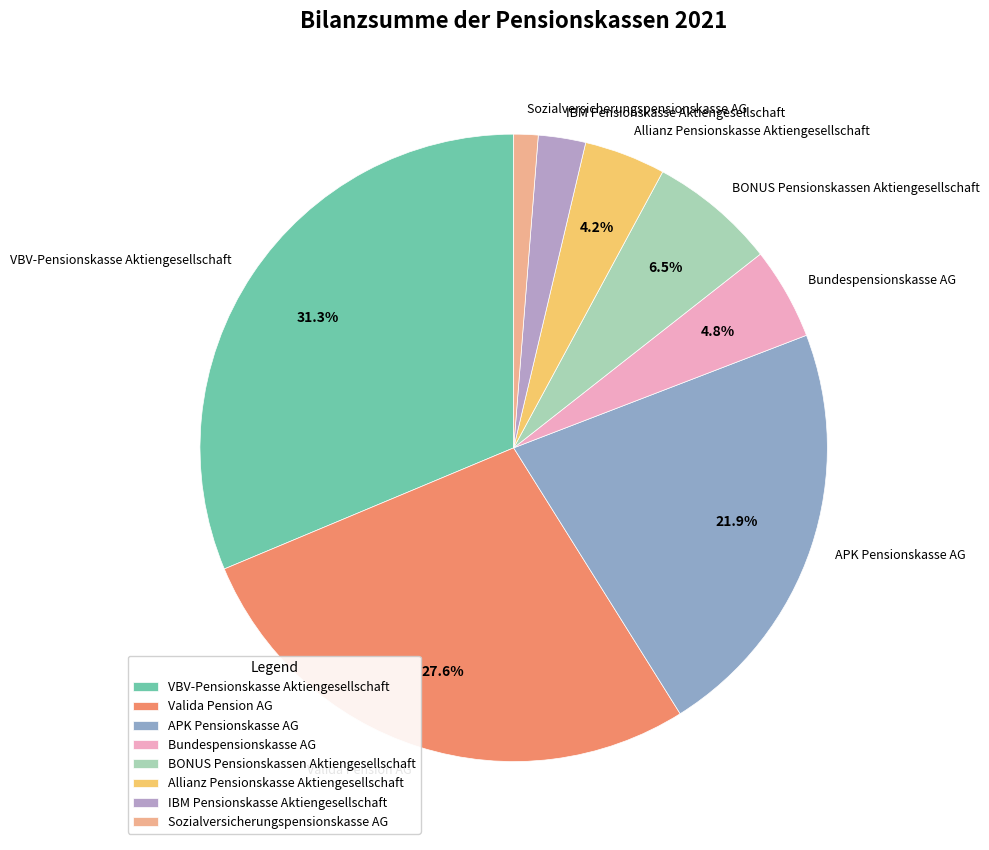

To the nearest percent, what percentage of the pie is APK Pensionskasse AG?

22%